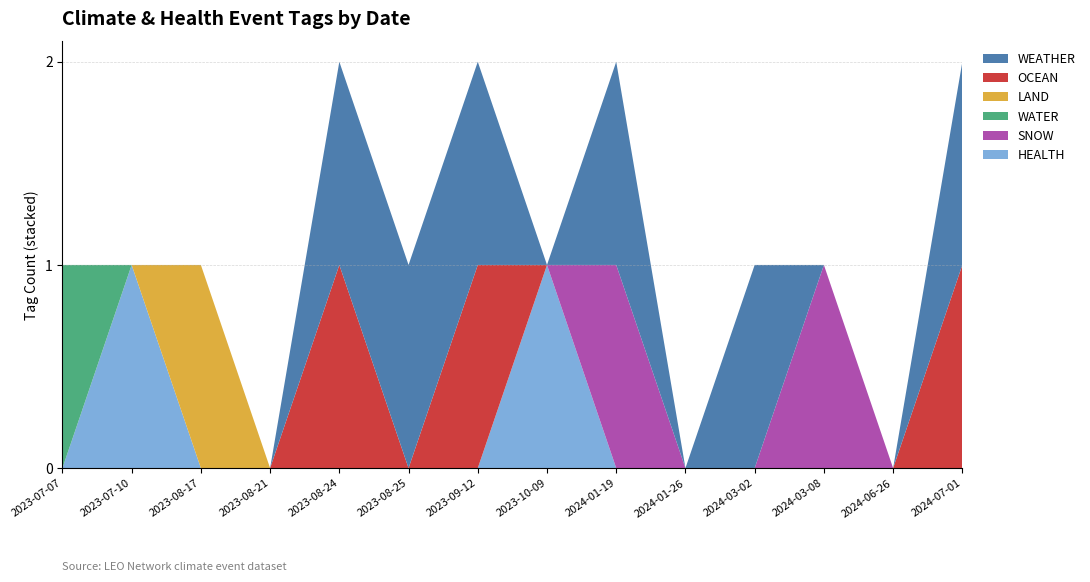

Reading left to right, list all the values displayed in this chart.

WEATHER: 2023-07-07=0	2023-07-10=0	2023-08-17=0	2023-08-21=0	2023-08-24=1	2023-08-25=1	2023-09-12=1	2023-10-09=0	2024-01-19=1	2024-01-26=0	2024-03-02=1	2024-03-08=0	2024-06-26=0	2024-07-01=1
OCEAN: 2023-07-07=0	2023-07-10=0	2023-08-17=0	2023-08-21=0	2023-08-24=1	2023-08-25=0	2023-09-12=1	2023-10-09=0	2024-01-19=0	2024-01-26=0	2024-03-02=0	2024-03-08=0	2024-06-26=0	2024-07-01=1
LAND: 2023-07-07=0	2023-07-10=0	2023-08-17=1	2023-08-21=0	2023-08-24=0	2023-08-25=0	2023-09-12=0	2023-10-09=0	2024-01-19=0	2024-01-26=0	2024-03-02=0	2024-03-08=0	2024-06-26=0	2024-07-01=0
WATER: 2023-07-07=1	2023-07-10=0	2023-08-17=0	2023-08-21=0	2023-08-24=0	2023-08-25=0	2023-09-12=0	2023-10-09=0	2024-01-19=0	2024-01-26=0	2024-03-02=0	2024-03-08=0	2024-06-26=0	2024-07-01=0
SNOW: 2023-07-07=0	2023-07-10=0	2023-08-17=0	2023-08-21=0	2023-08-24=0	2023-08-25=0	2023-09-12=0	2023-10-09=0	2024-01-19=1	2024-01-26=0	2024-03-02=0	2024-03-08=1	2024-06-26=0	2024-07-01=0
HEALTH: 2023-07-07=0	2023-07-10=1	2023-08-17=0	2023-08-21=0	2023-08-24=0	2023-08-25=0	2023-09-12=0	2023-10-09=1	2024-01-19=0	2024-01-26=0	2024-03-02=0	2024-03-08=0	2024-06-26=0	2024-07-01=0